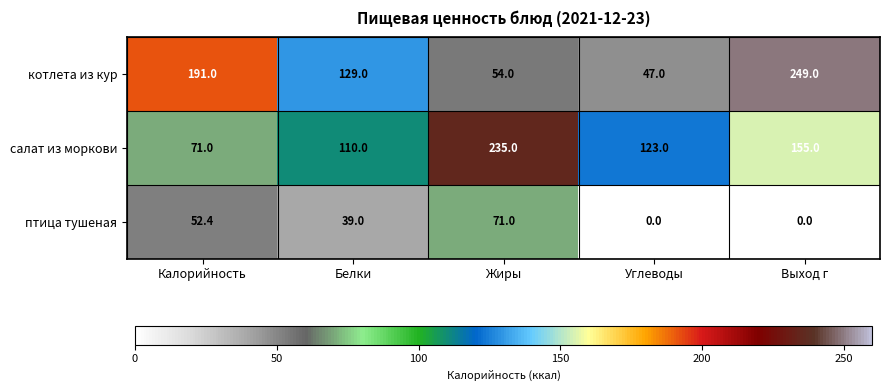

How many data points does each series have?

5